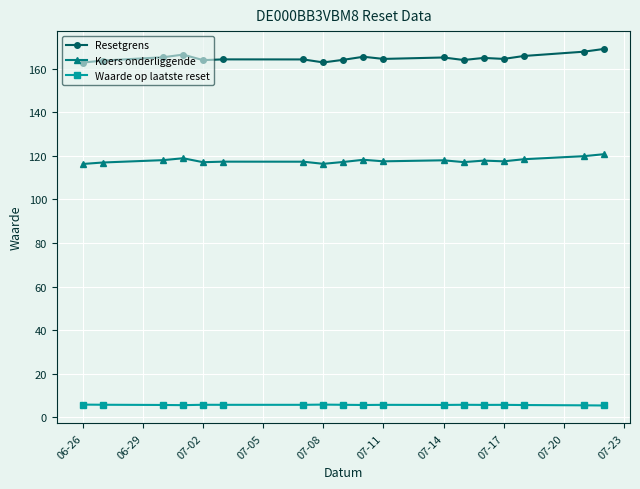

Which series has the largest total across all categories?

Resetgrens